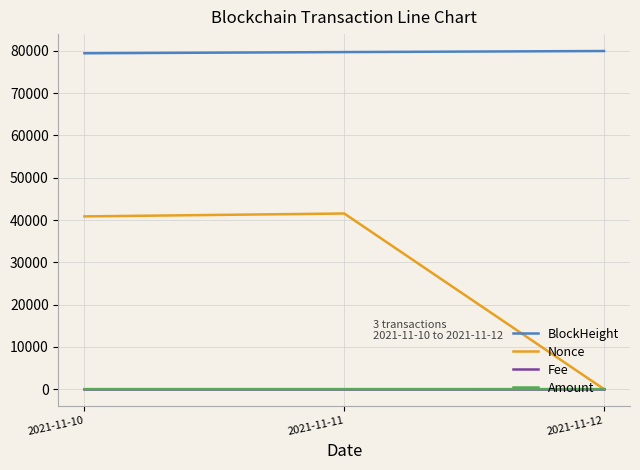

The BlockHeight series shows 79722.0 at 2021-11-11. True or false?

True